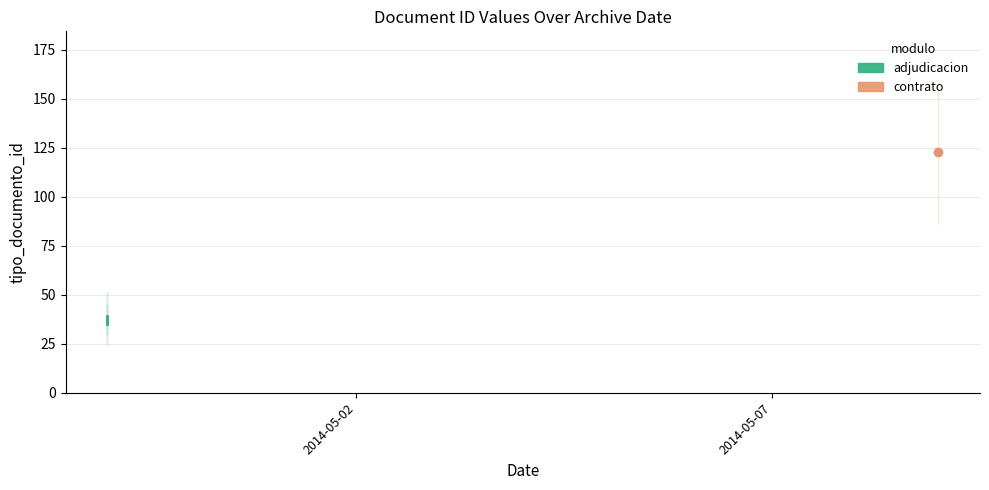

At which category does the data reach its first local peak?

2014-04-29